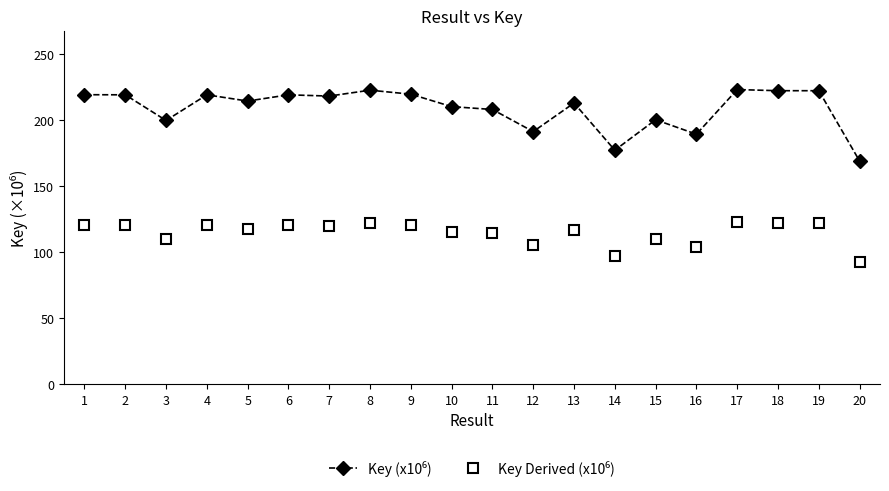

What is the total value across all series at 16?

293.7